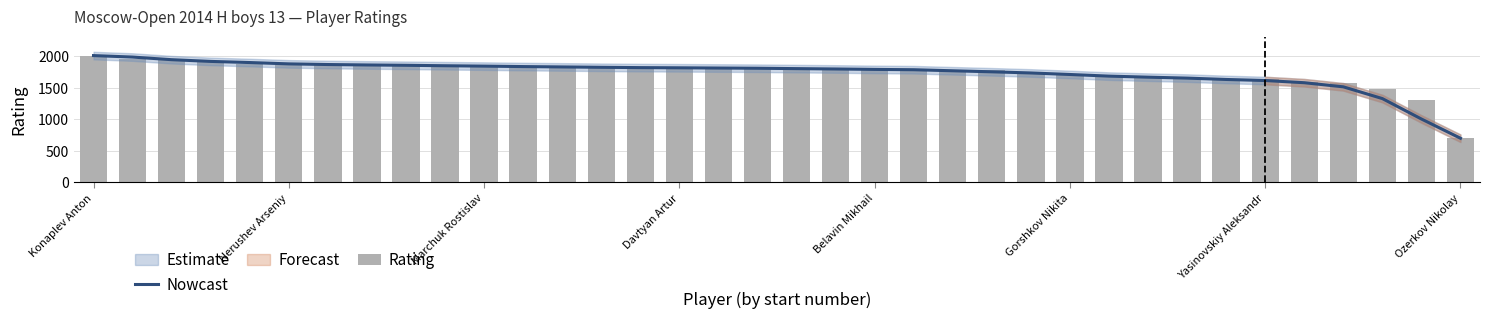

What is the lowest value of the Rating series?

700.0